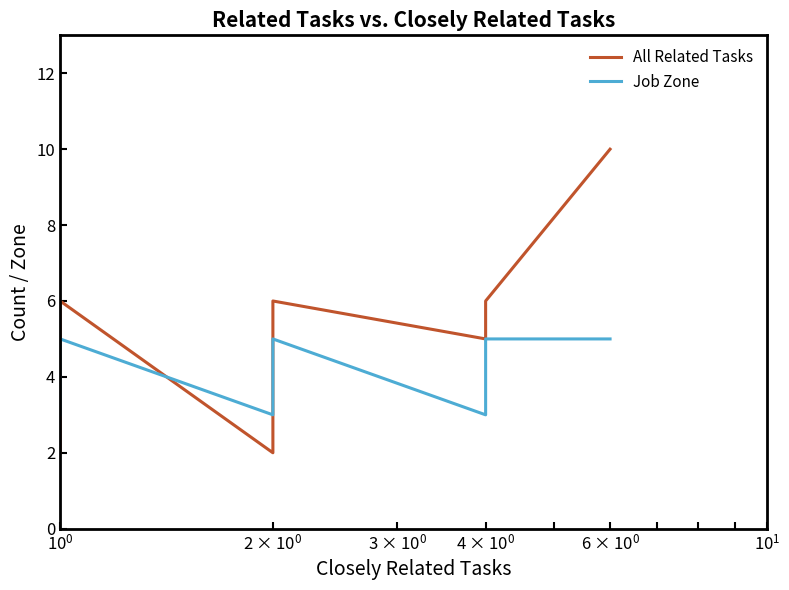

Is this an area chart (filled region under the line)?

No